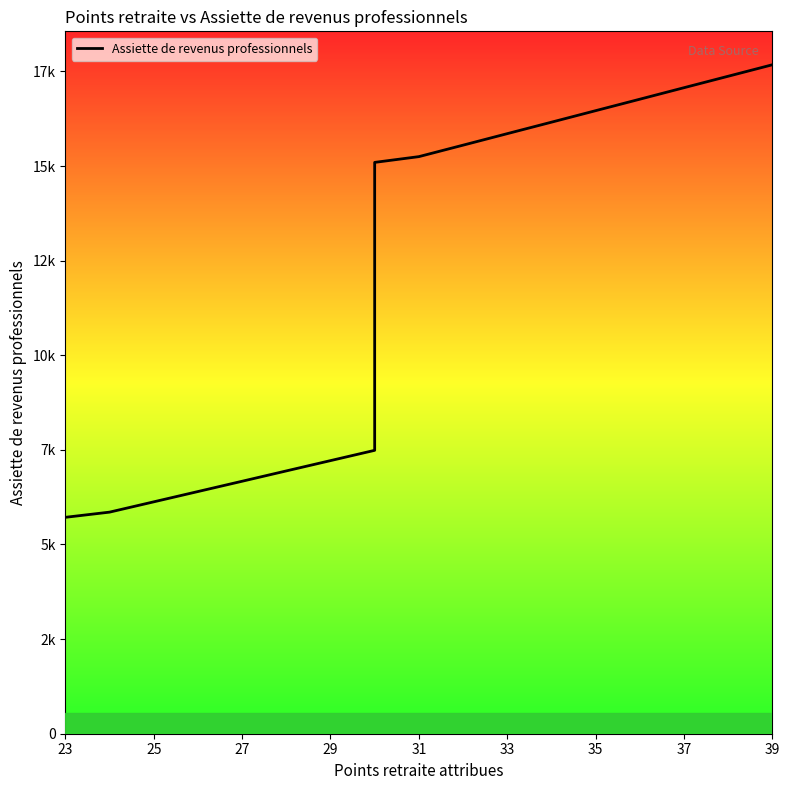

What is the difference between the maximum and minimum values?

11957